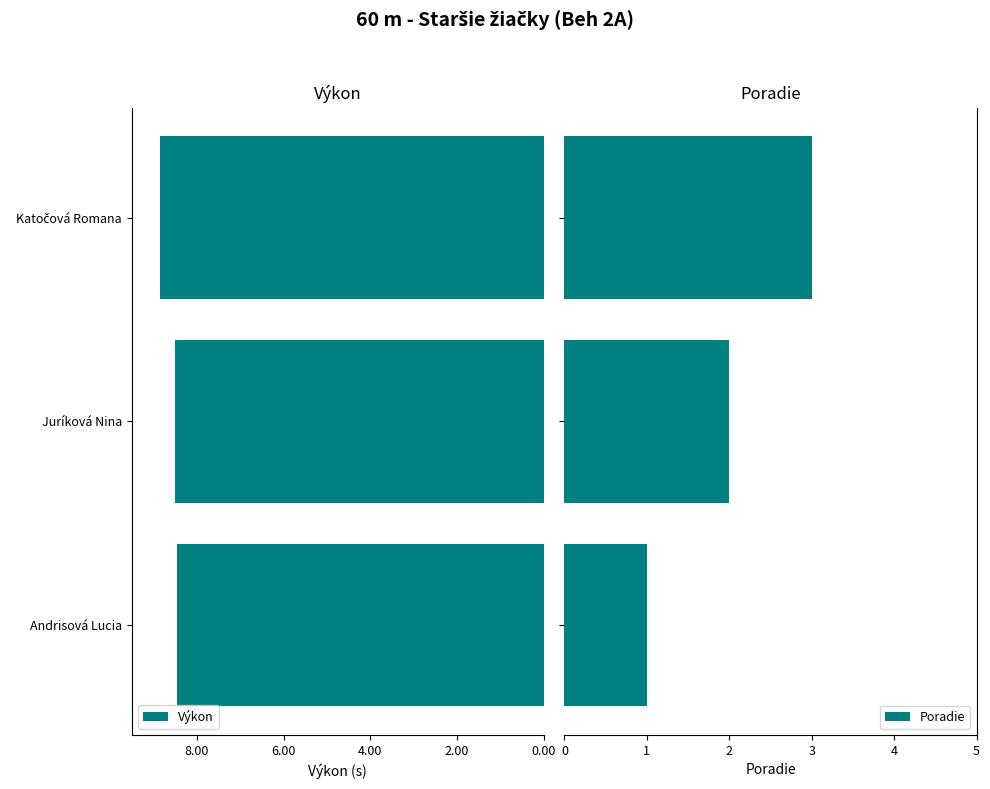

How many groups of bars are there?

3